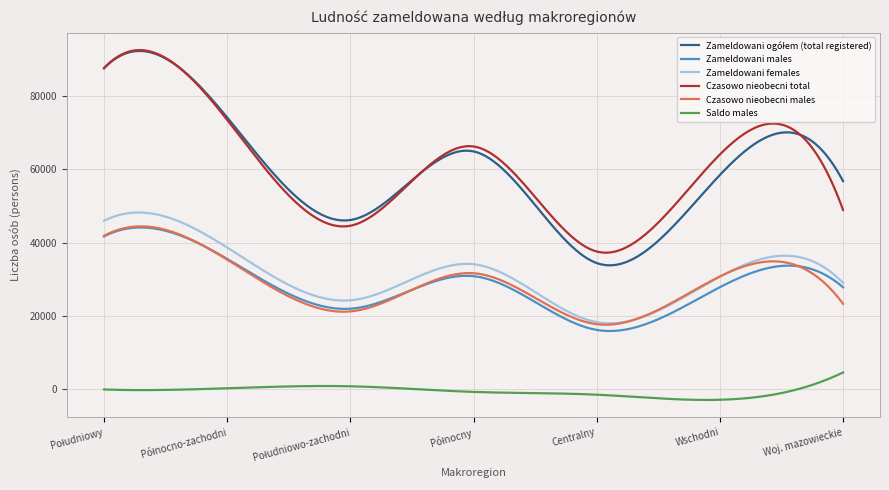

True or false: Saldo males and Zameldowani females intersect in this chart.

False